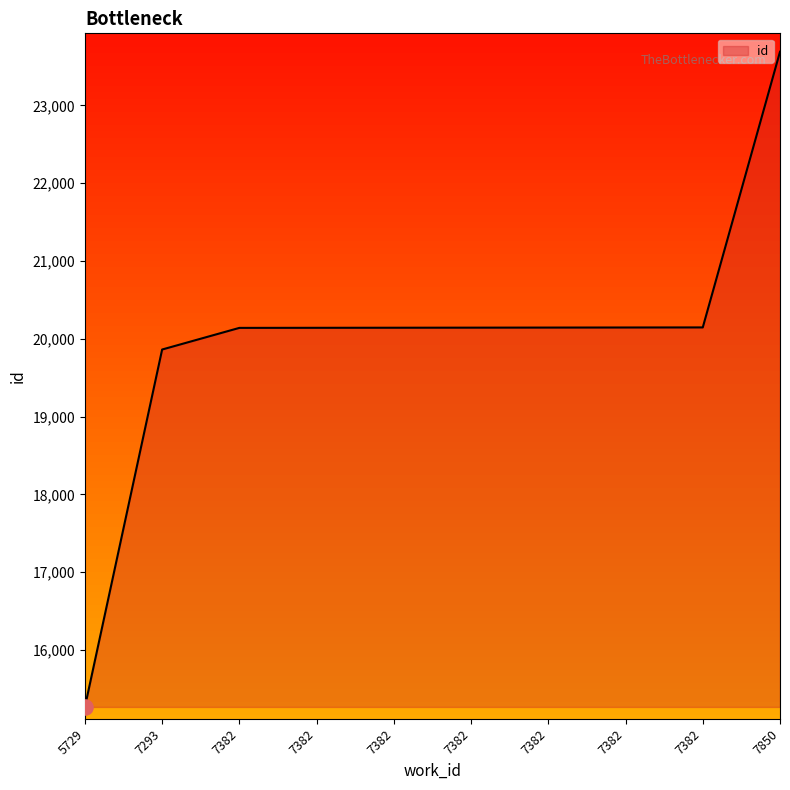

Approximately how many times larger is the value at 7382 compared to 7382?

1.0